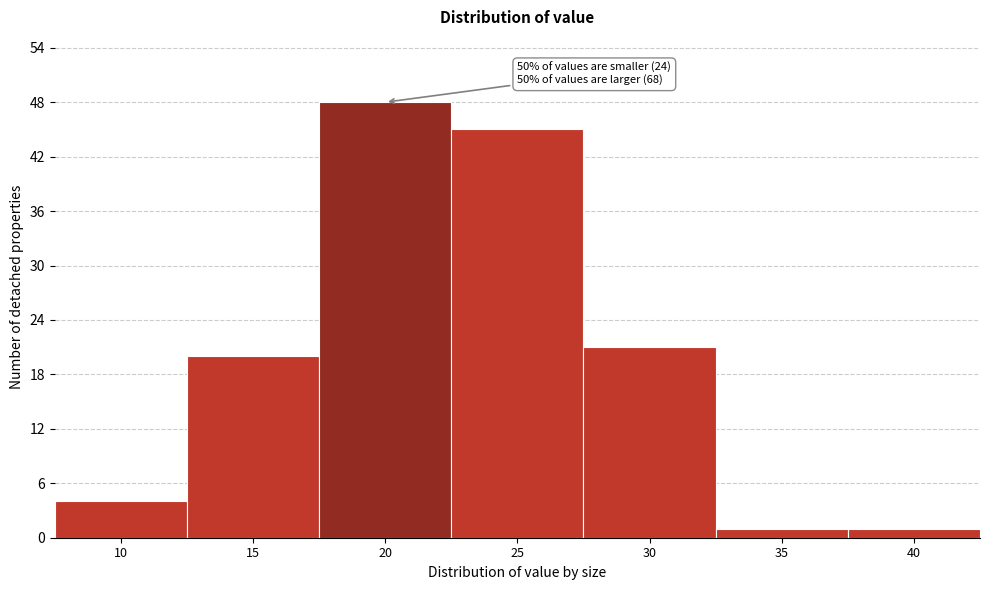

Reading right to left, what are all the values shown in this chart?

1	1	21	45	48	20	4